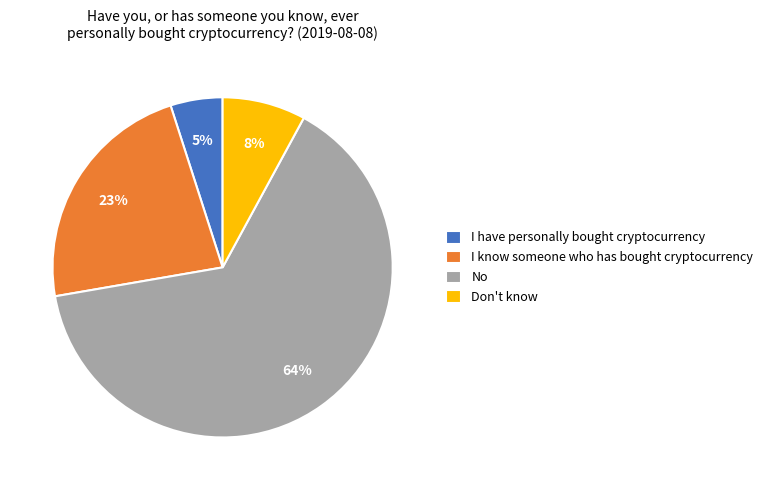

To the nearest percent, what portion does I have personally bought cryptocurrency represent?

5%